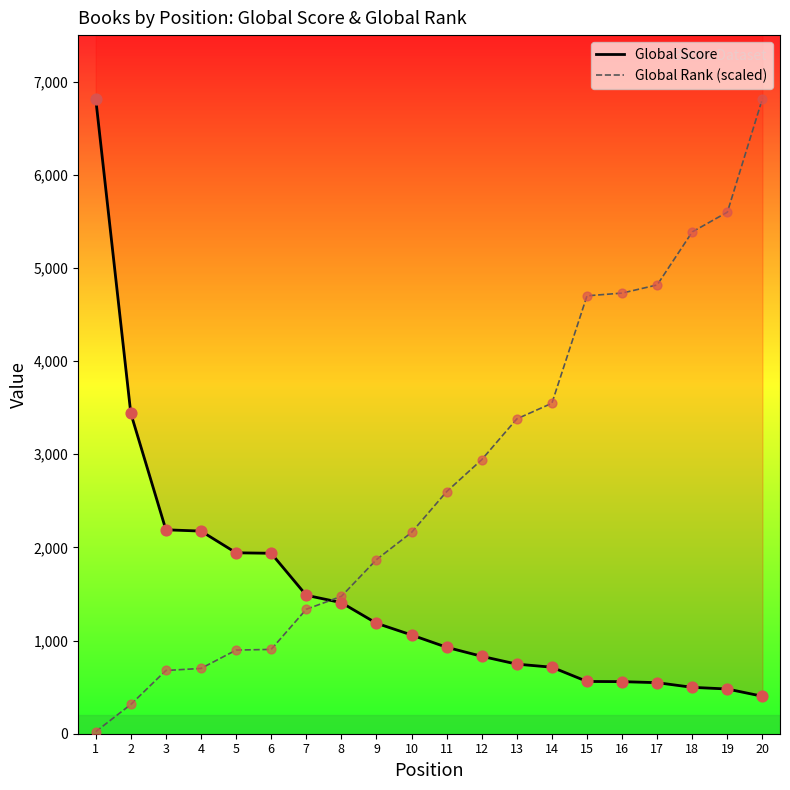

Which series has the largest total across all categories?

Global Rank (scaled)